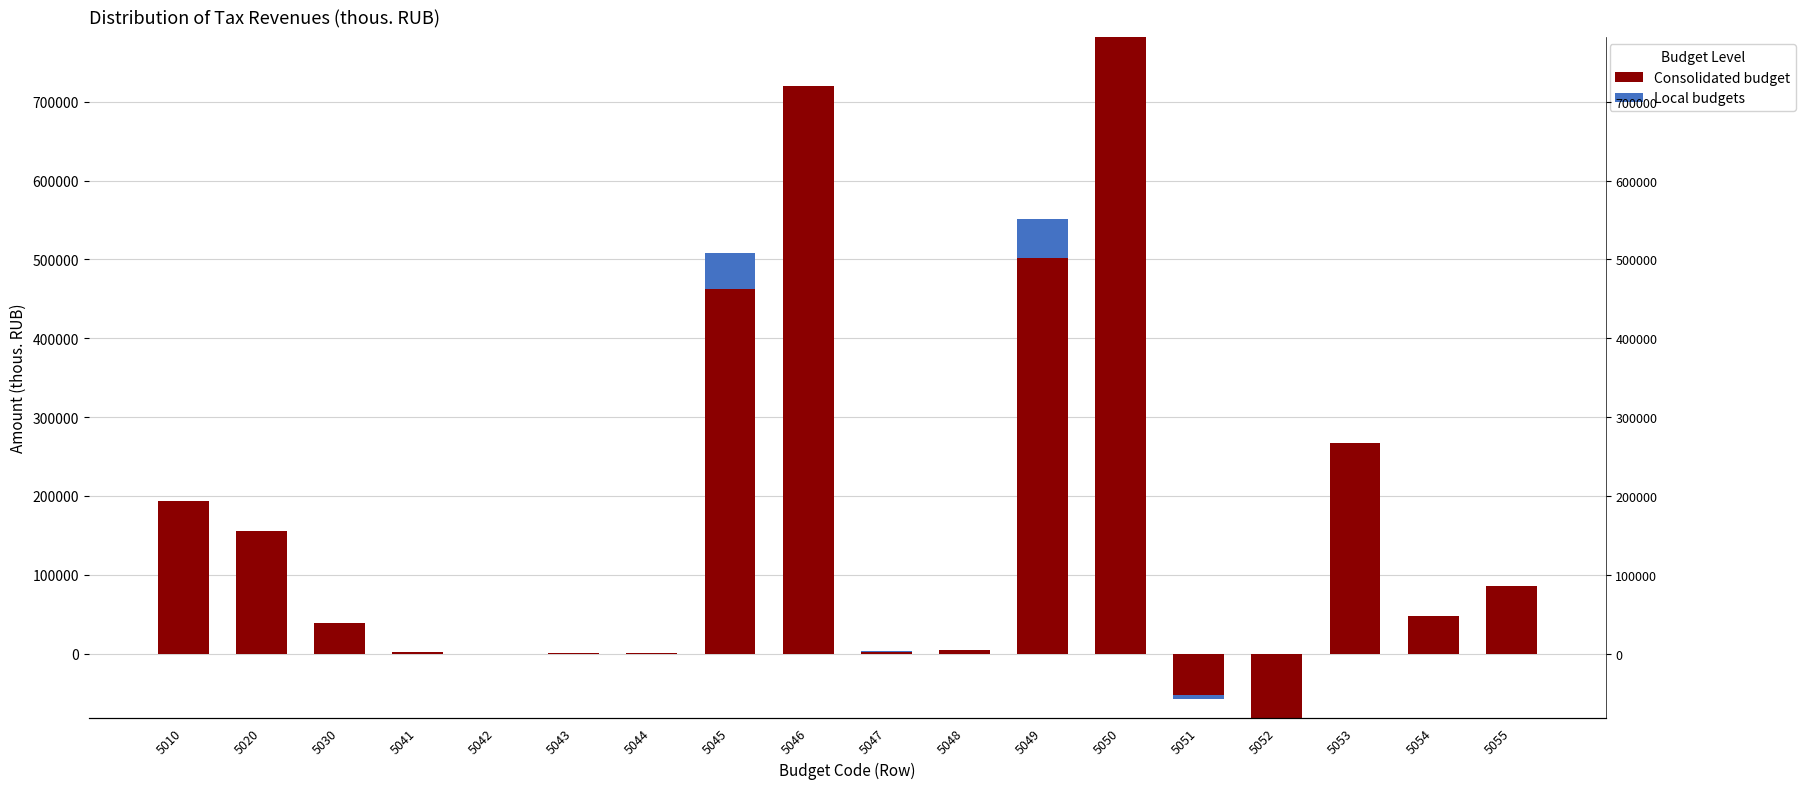

List the series in order of their peak value, lowest first.

Local budgets, Consolidated budget